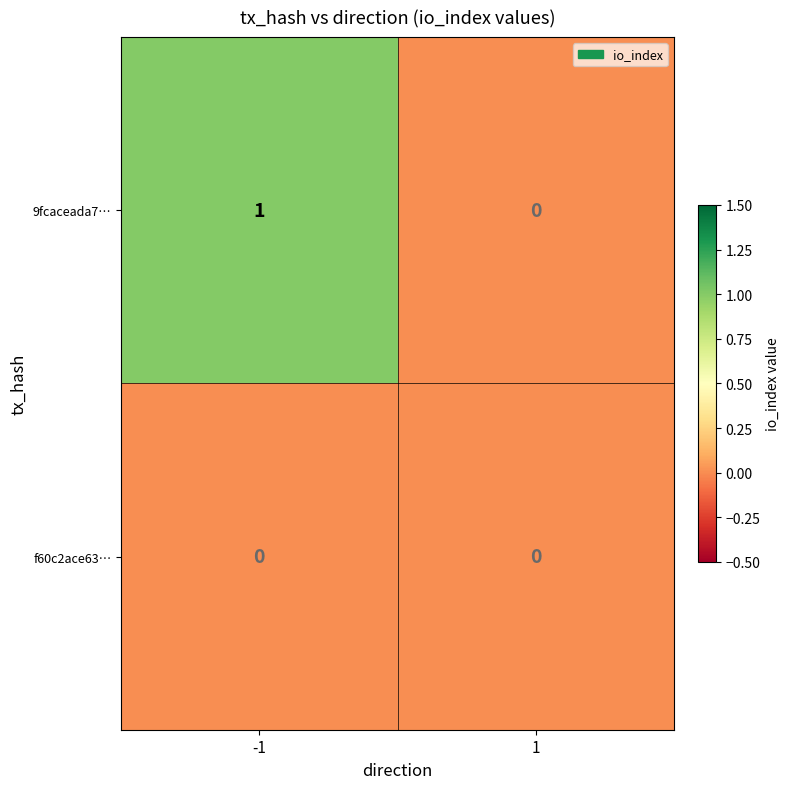

Rank the series by their maximum value, from highest to lowest.

9fcaceada7…, f60c2ace63…